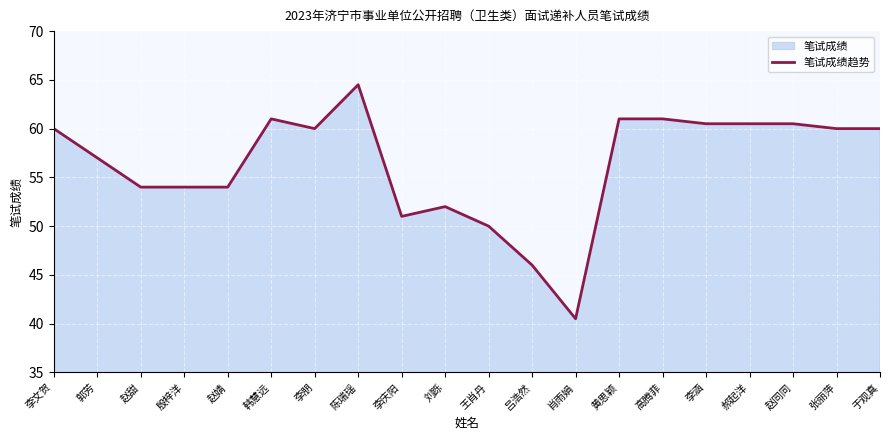

How many points are lower than both their immediate neighbors (excluding endpoints)?

3